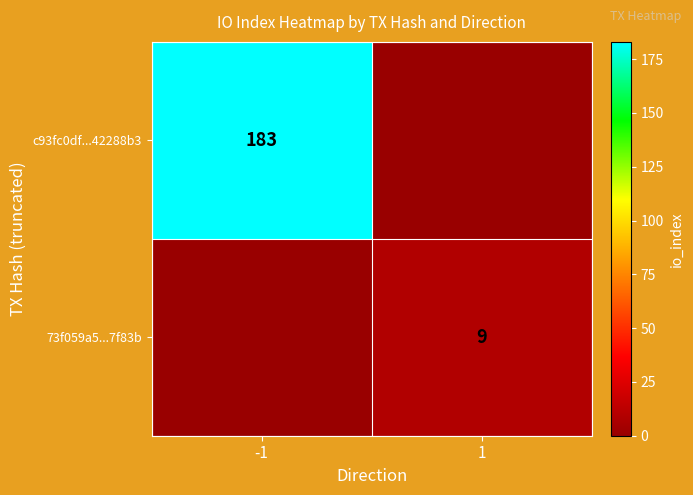

The c93fc0df...42288b3 series shows 254 at -1. True or false?

False